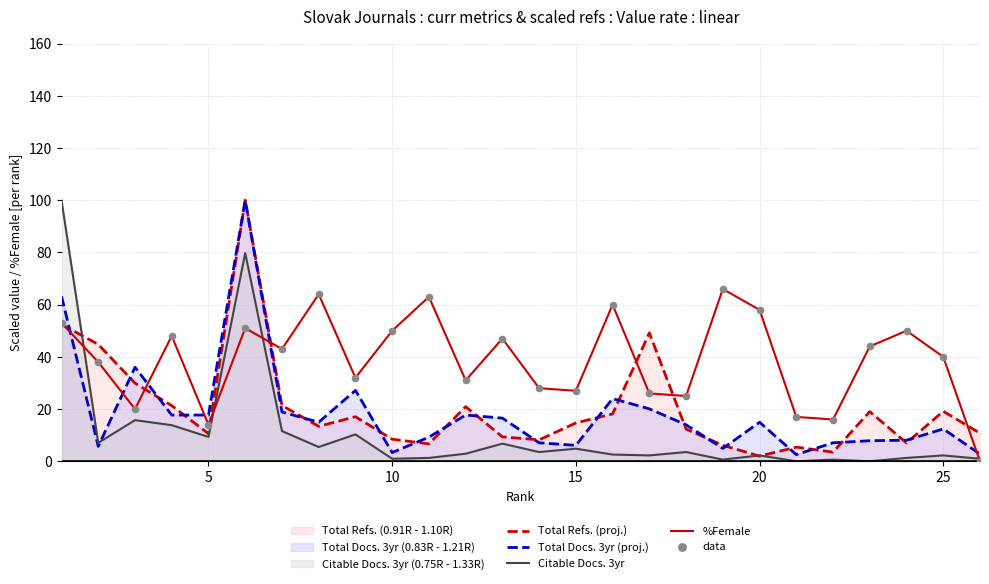

Which series has the largest total across all categories?

%Female